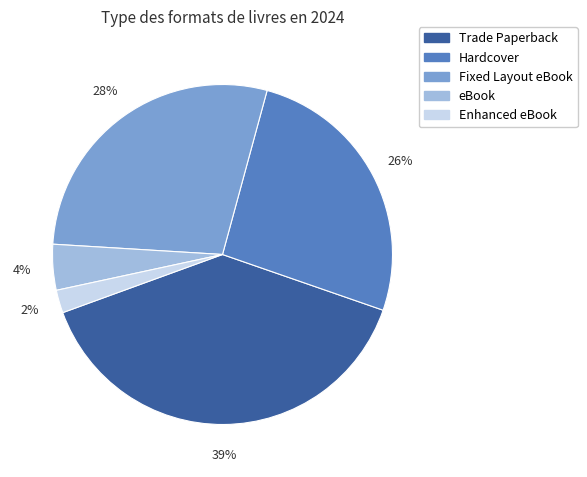

Does eBook represent more than half of the total?

No